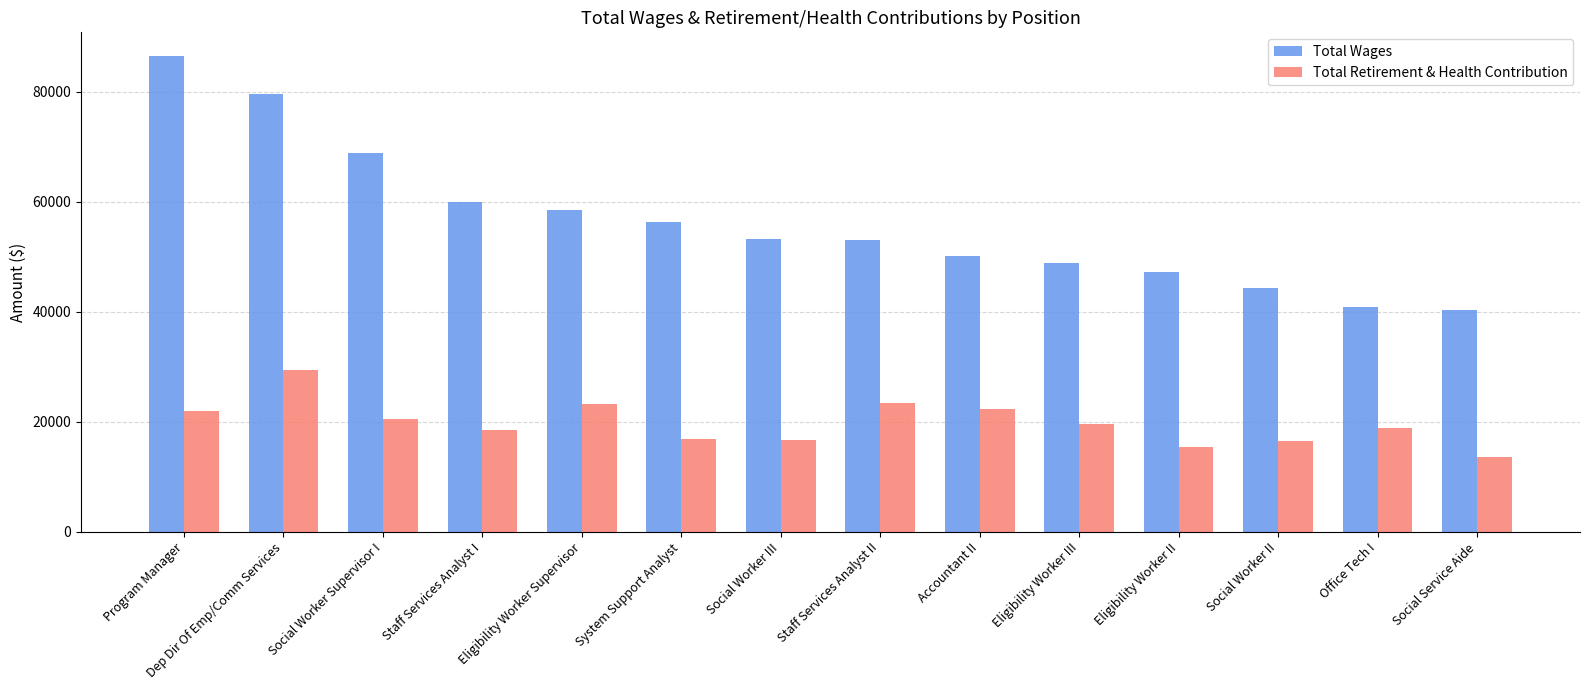

The value of Total Retirement & Health Contribution at Social Worker Supervisor I is 20502. True or false?

True